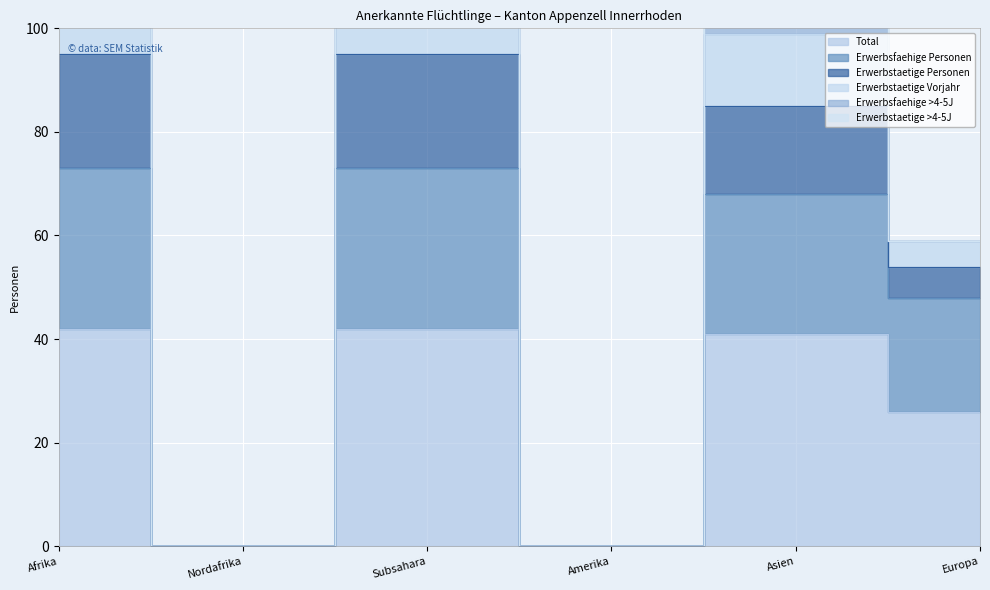

True or false: Erwerbstaetige Personen and Total intersect in this chart.

False